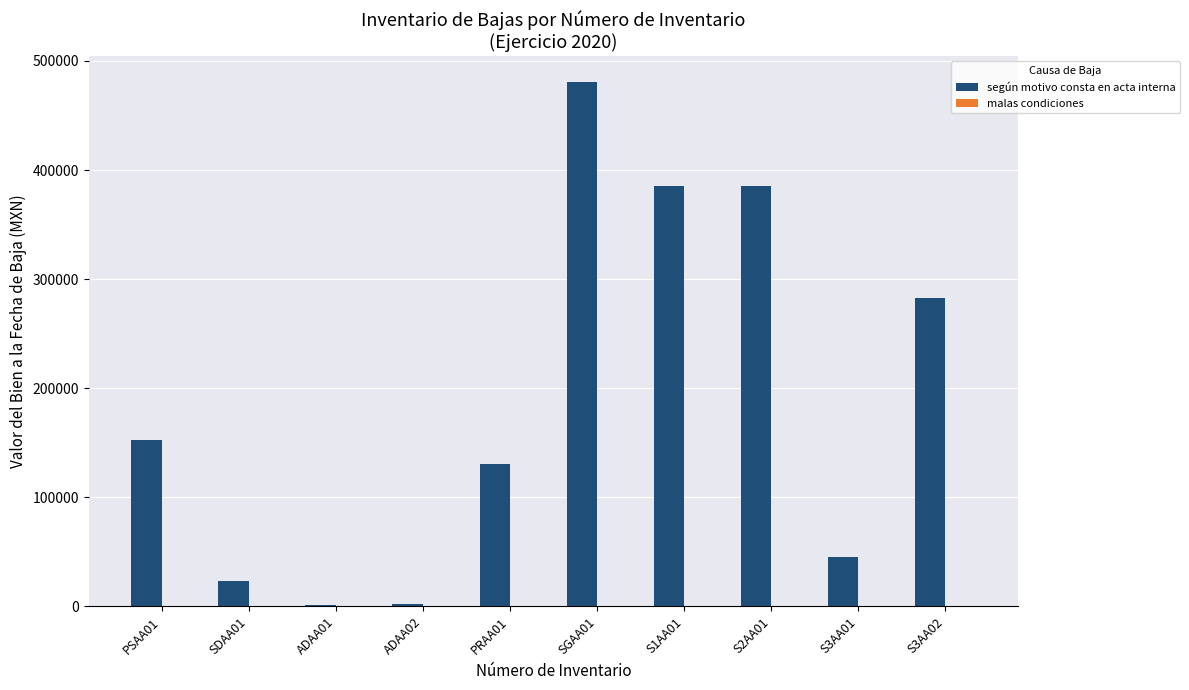

What is the label of the 5th bar from the left?

PRAA01